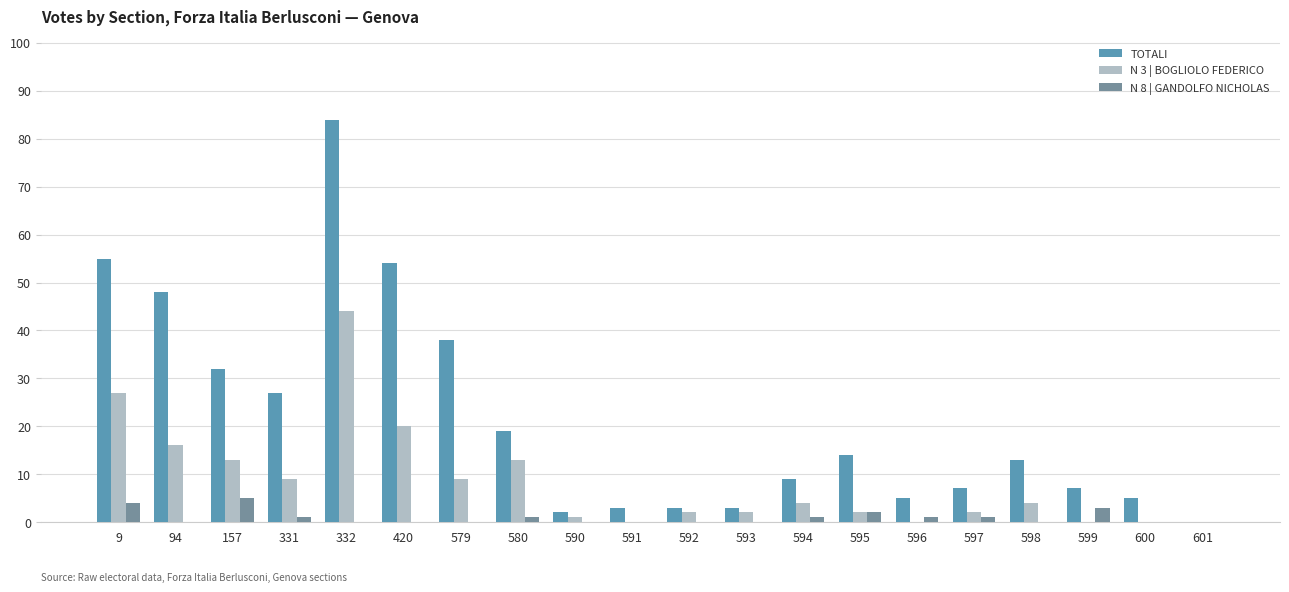

Which series has the widest spread of values?

TOTALI